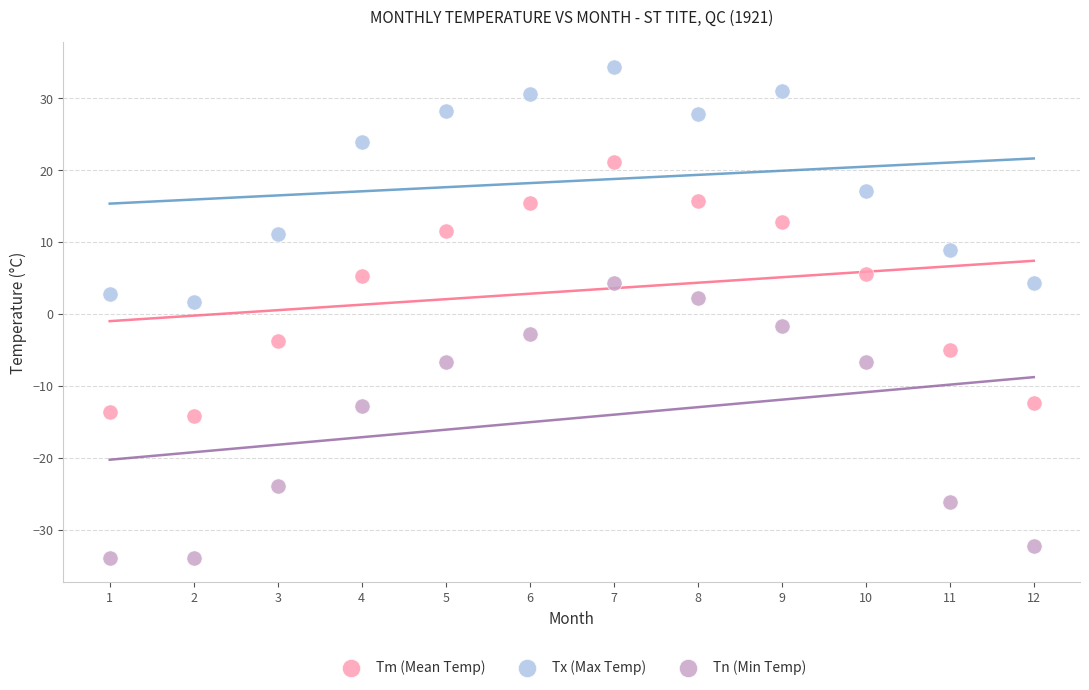

What are all the series names shown in the legend?

Tm (Mean Temp), Tx (Max Temp), Tn (Min Temp)